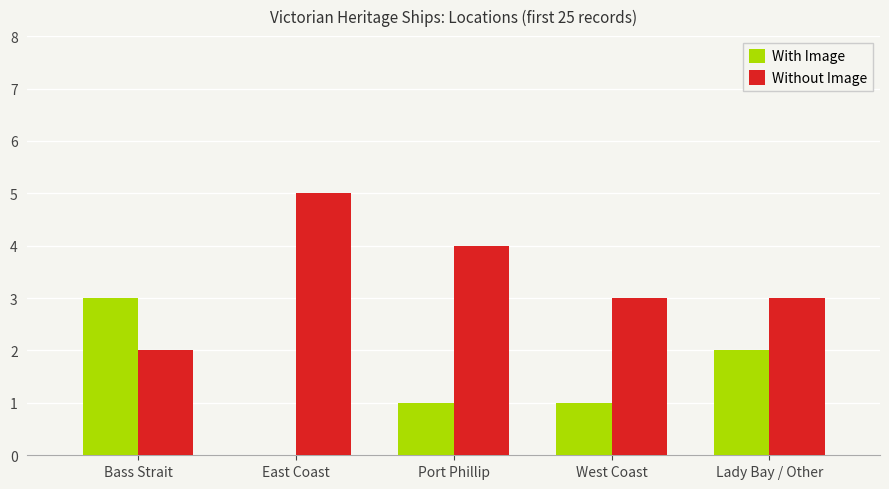

Reading left to right, what are all the values shown in this chart?

With Image: 3	0	1	1	2
Without Image: 2	5	4	3	3